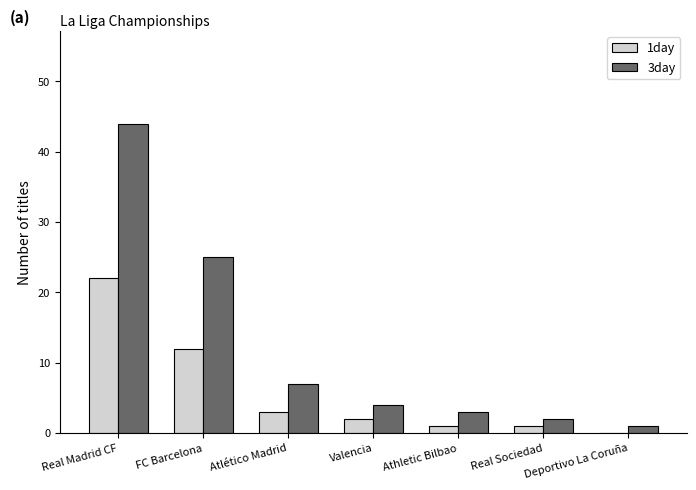

True or false: 3day has a value of 2 at Valencia.

False